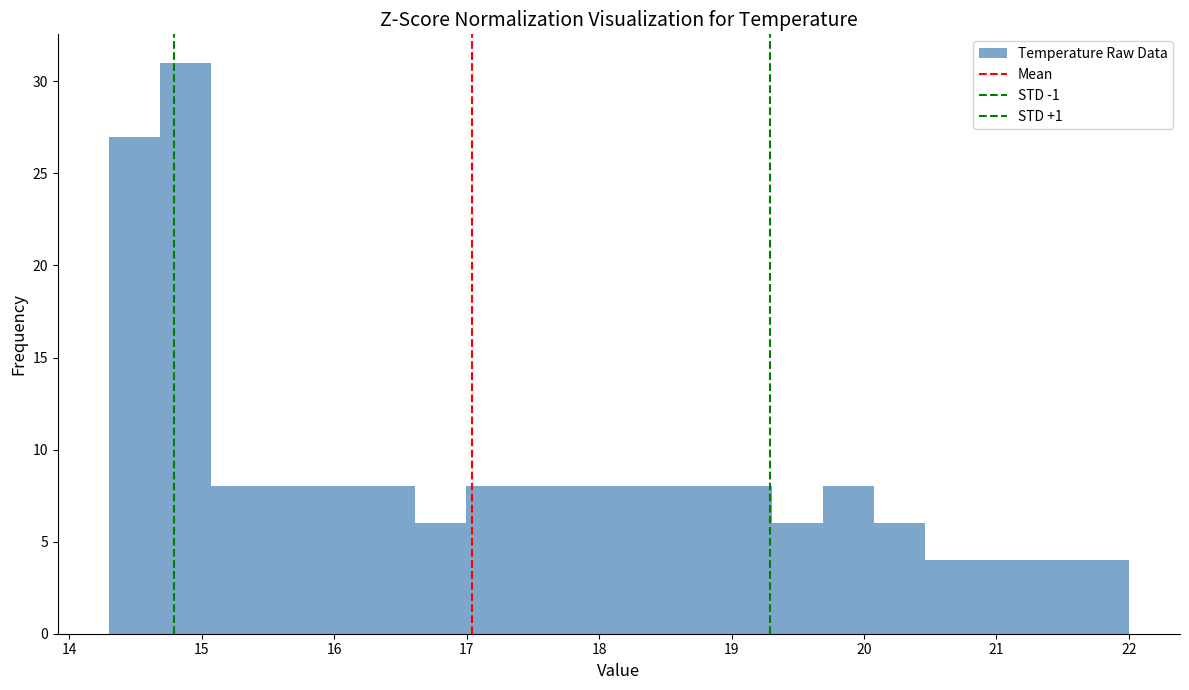

Around what value on the x-axis is the tallest bar? Give the approximate position of its centre, as read against the axis.

14.9